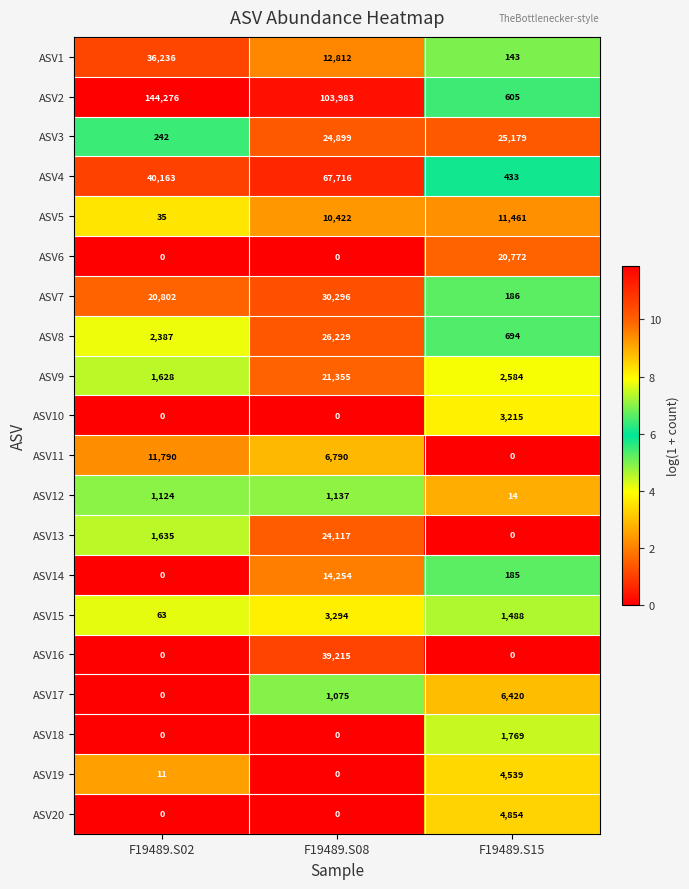

True or false: ASV13 has a value of 11133 at F19489.S08.

False